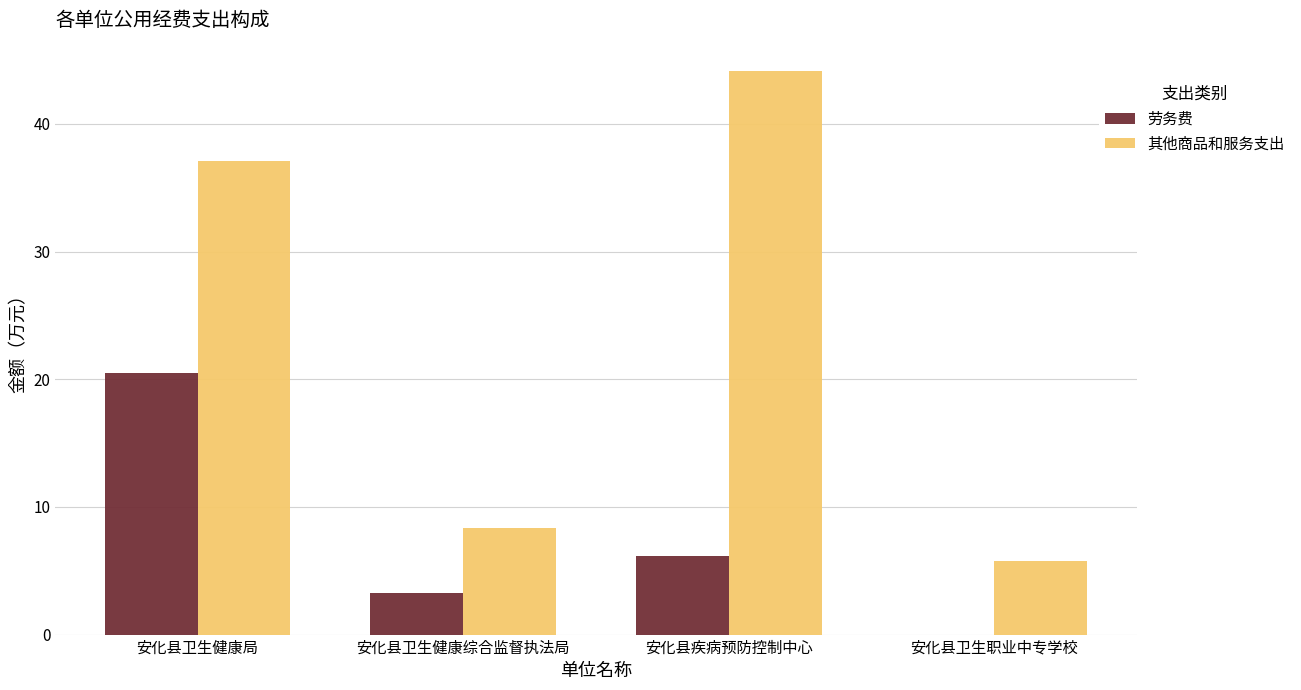

At which label is 劳务费 closest to 10?

安化县疾病预防控制中心